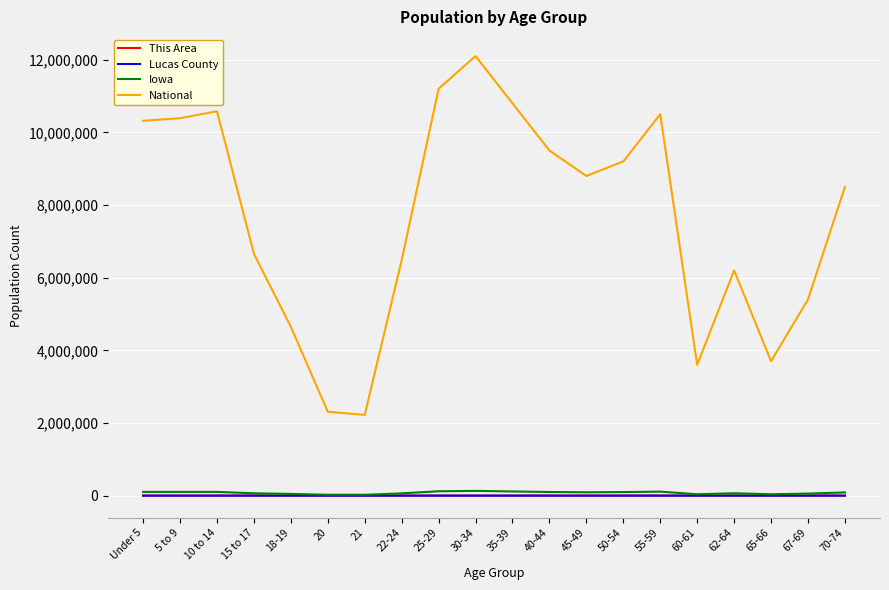

What is the lowest value of the Lucas County series?

33